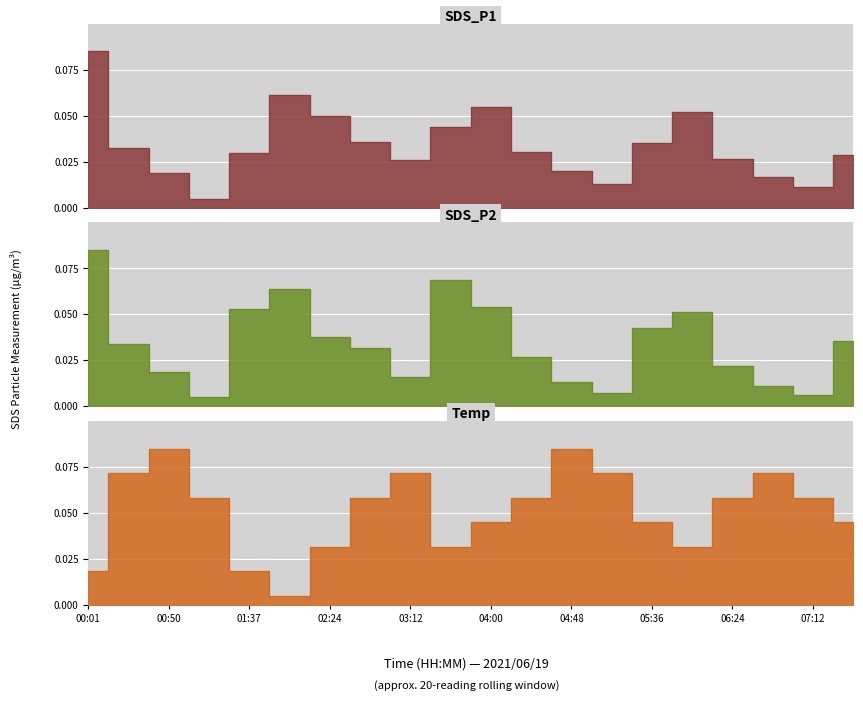

Rank the series at 02:24 from lowest to highest value.

Temp, SDS_P2, SDS_P1